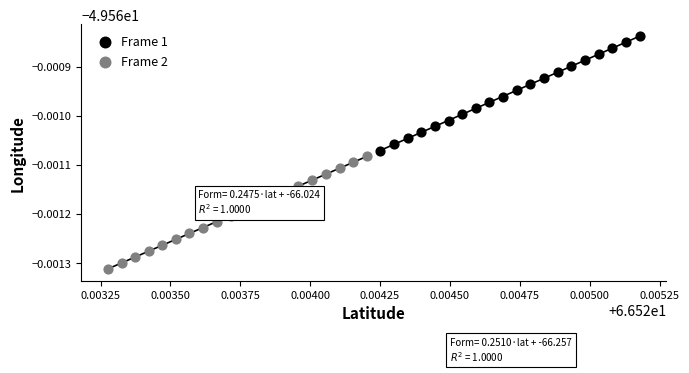

Which series reaches the minimum Y coordinate?

Frame 2